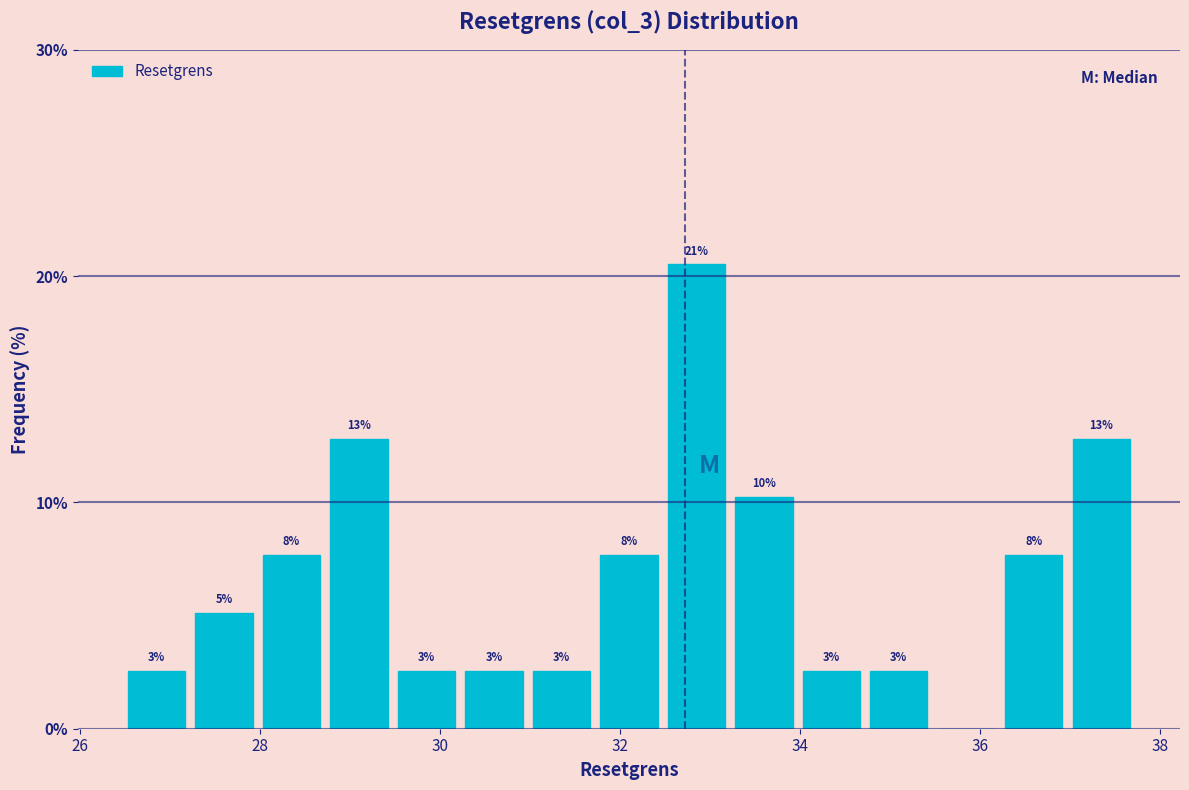

Around what value on the x-axis is the tallest bar? Give the approximate position of its centre, as read against the axis.

32.8